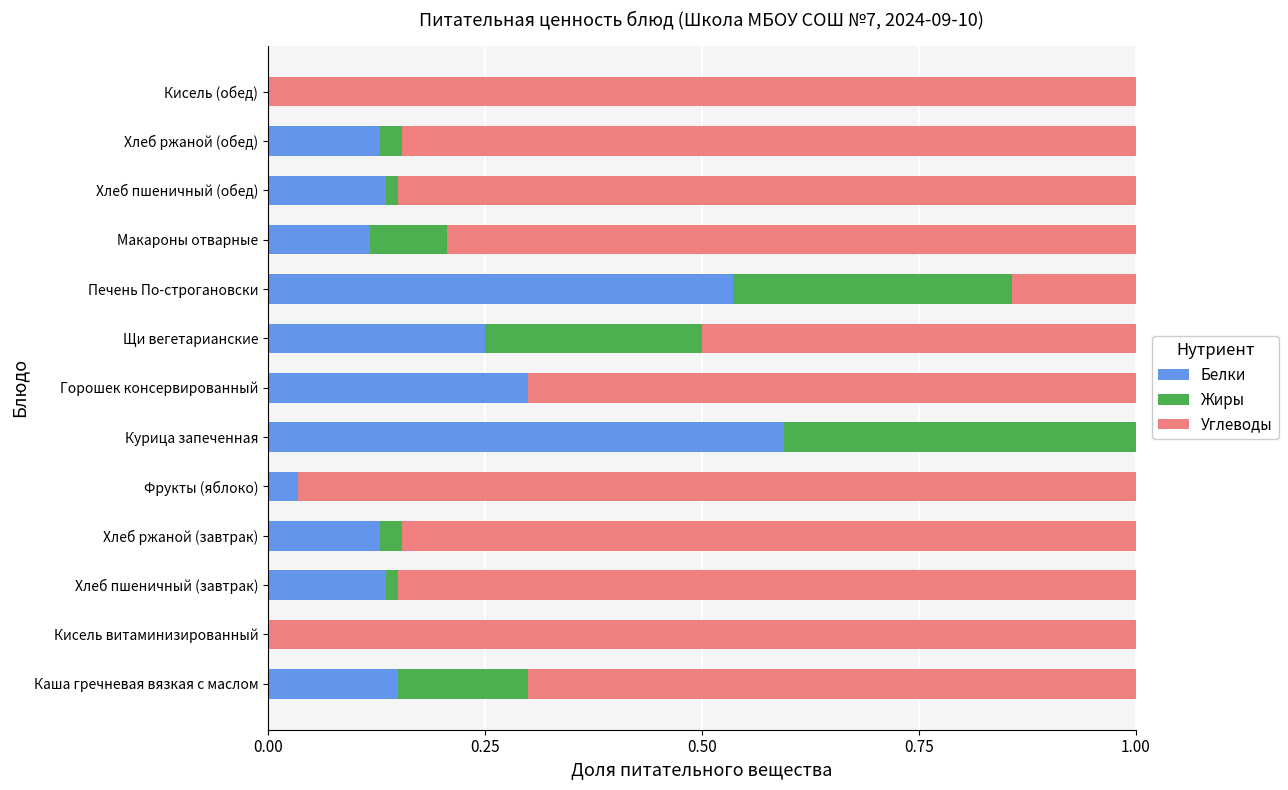

The value of Белки at Печень По-строгановски is 0.5. True or false?

True